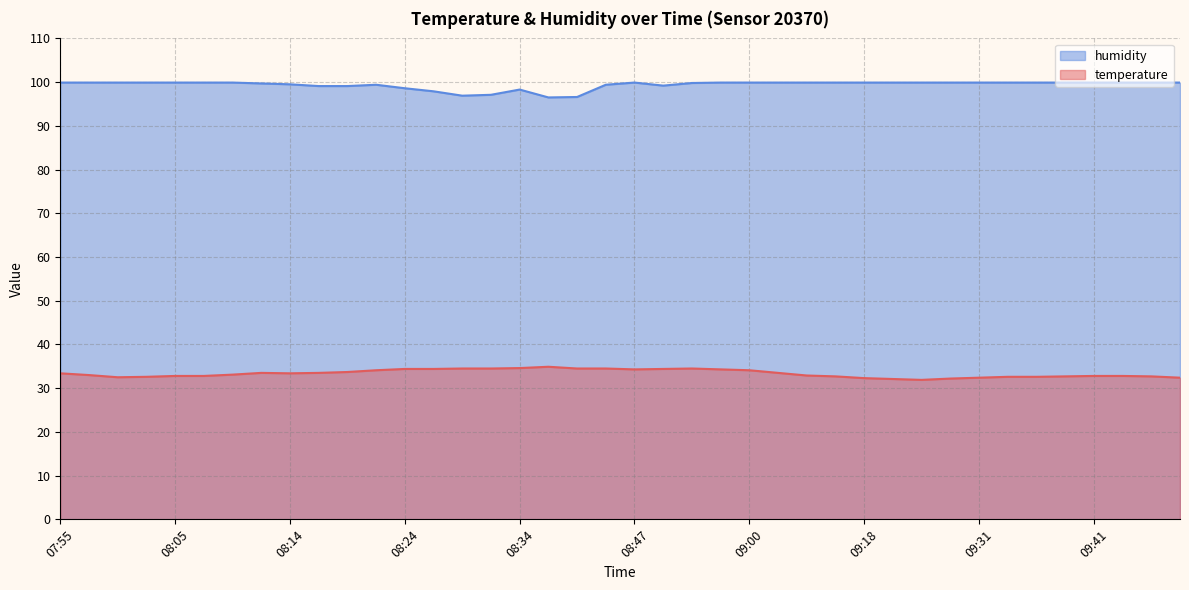

In humidity, how many points are lower than both neighbors (excluding endpoints)?

3